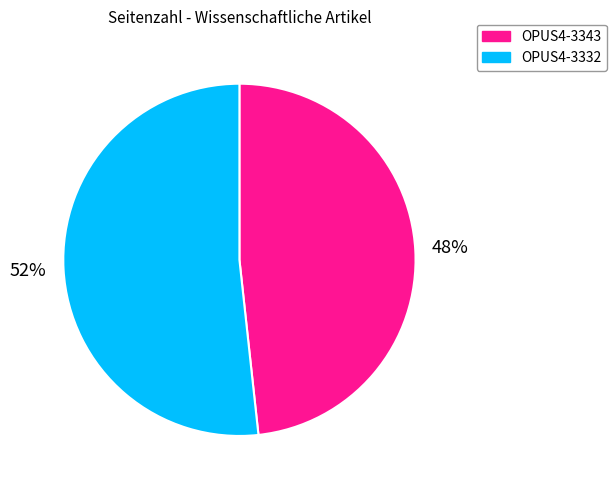

The OPUS4-3332 slice represents 38% of the pie. True or false?

False